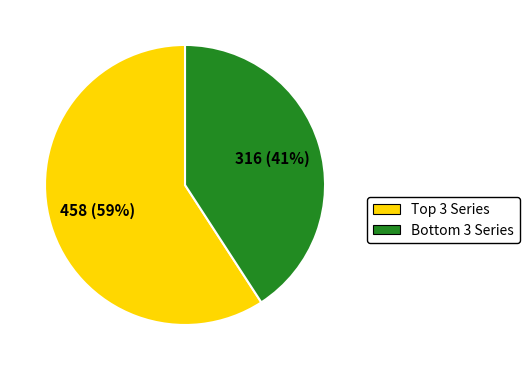

Is there a majority slice in this chart?

Yes